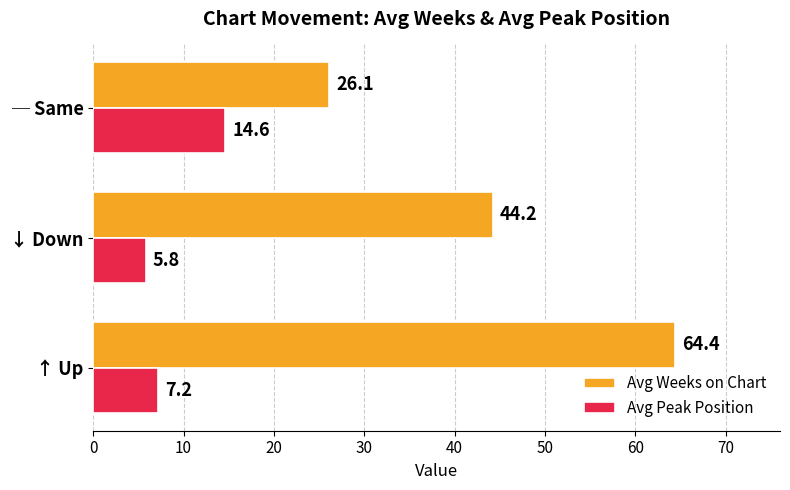

What are all the series names shown in the legend?

Avg Weeks on Chart, Avg Peak Position